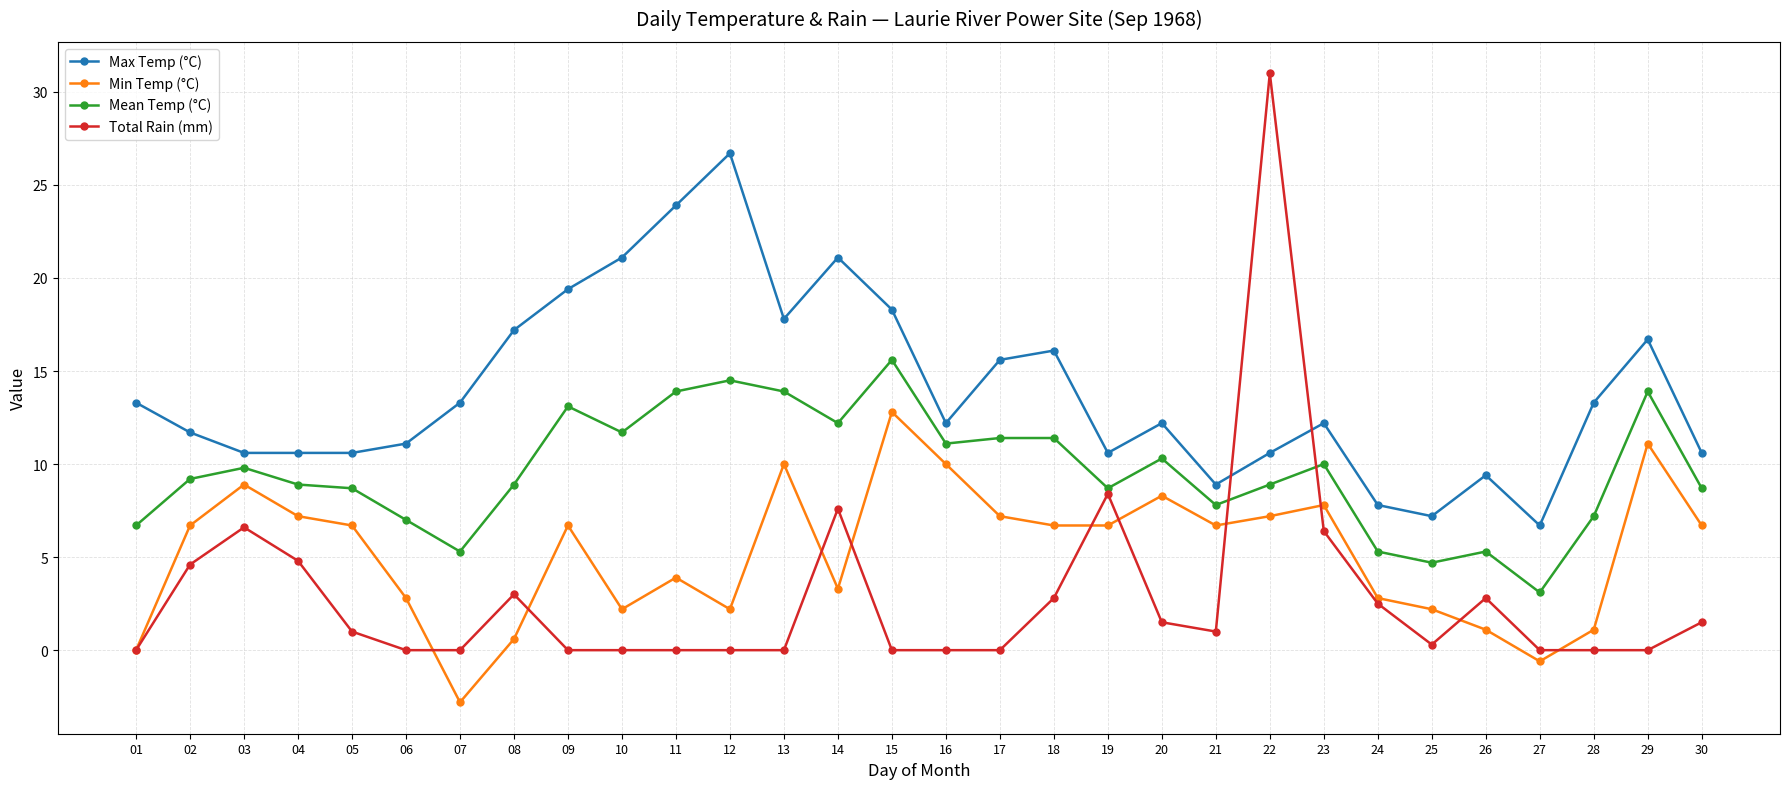

What is the total value across all series at 17?

34.2